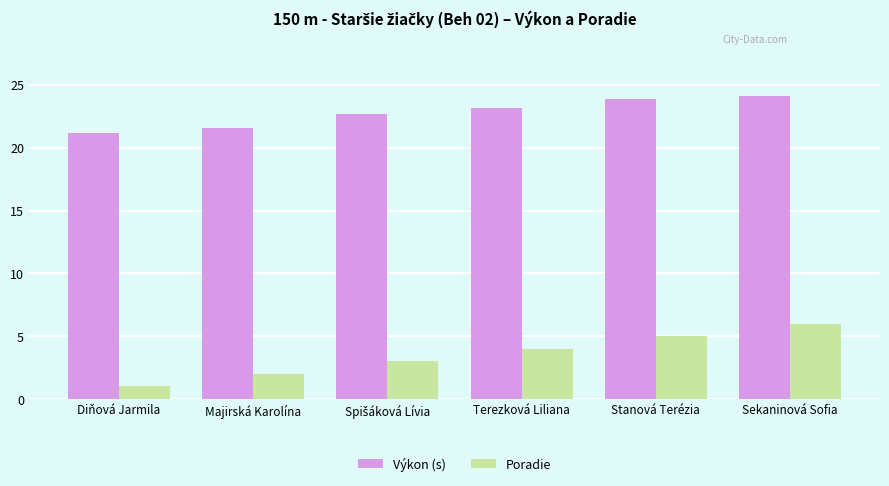

What are all the series names shown in the legend?

Výkon (s), Poradie